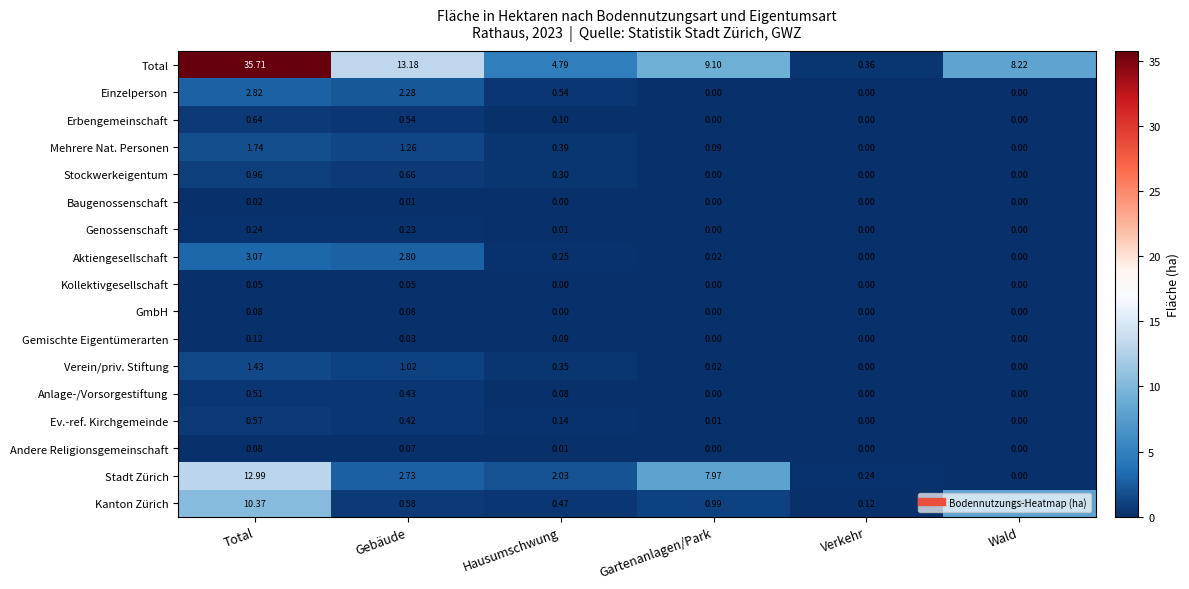

Which series changed the most between Gartenanlagen/Park and Verkehr?

Total